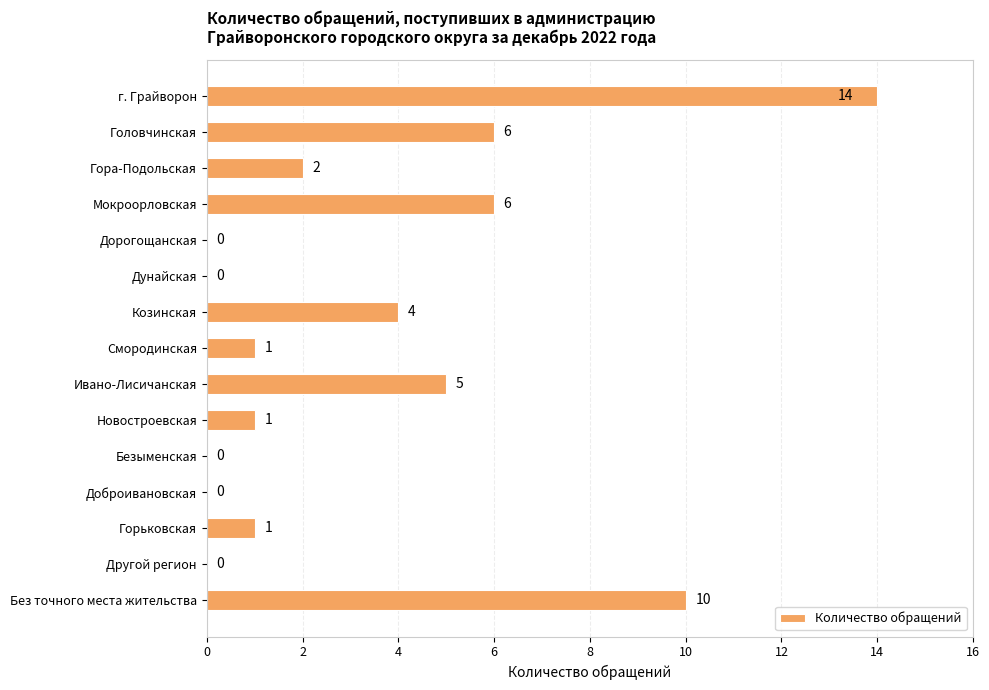

The chart shows a value of -9 at Другой регион. True or false?

False